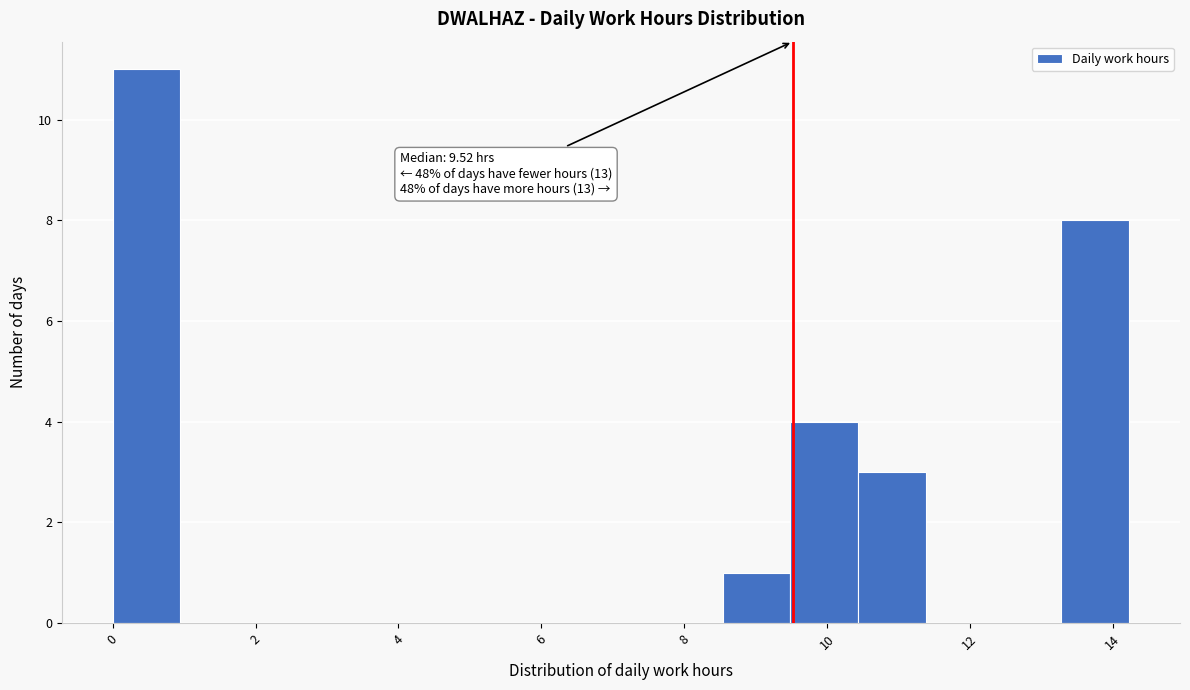

Which range on the x-axis has the tallest bar?

0.0 to 1.0